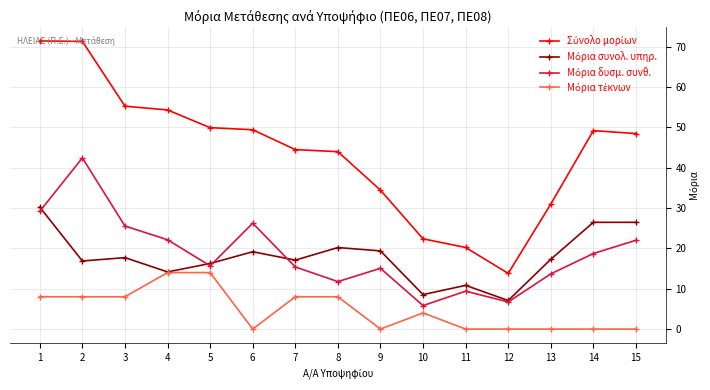

What is the total value across all series at 7?

84.9